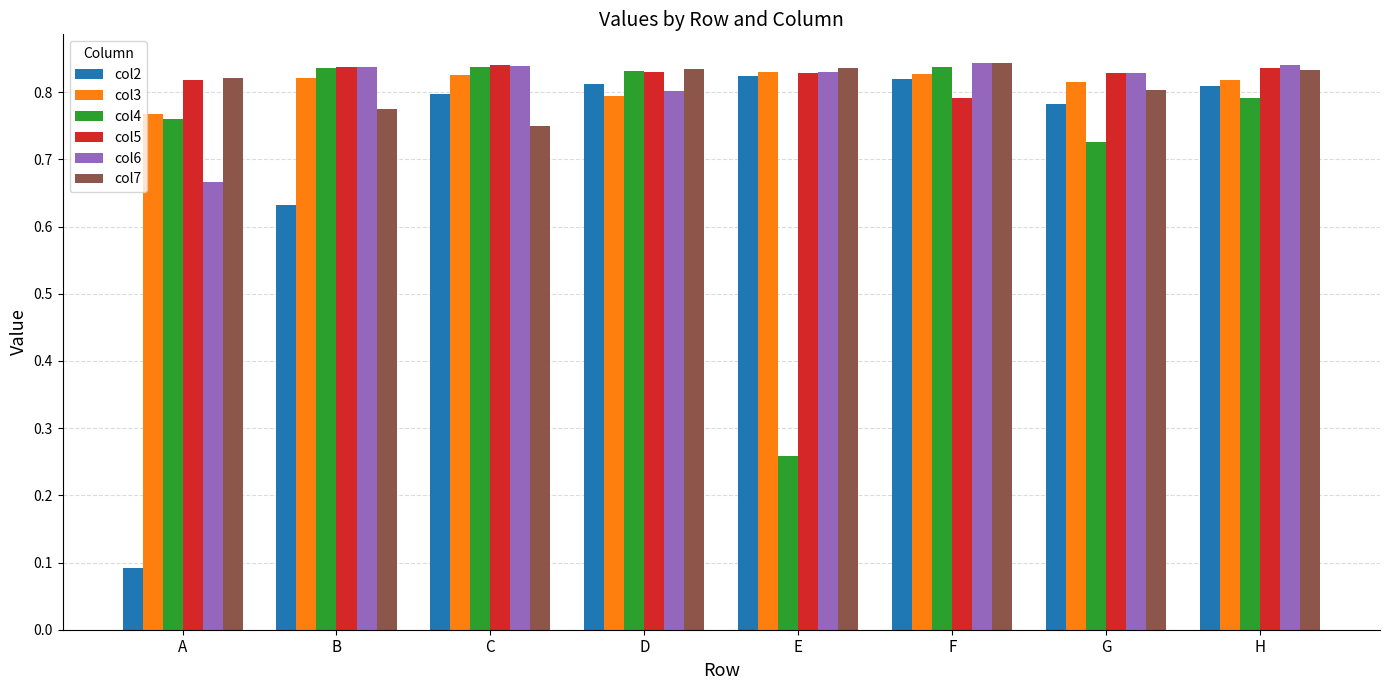

Between B and G, which series saw the biggest shift?

col2